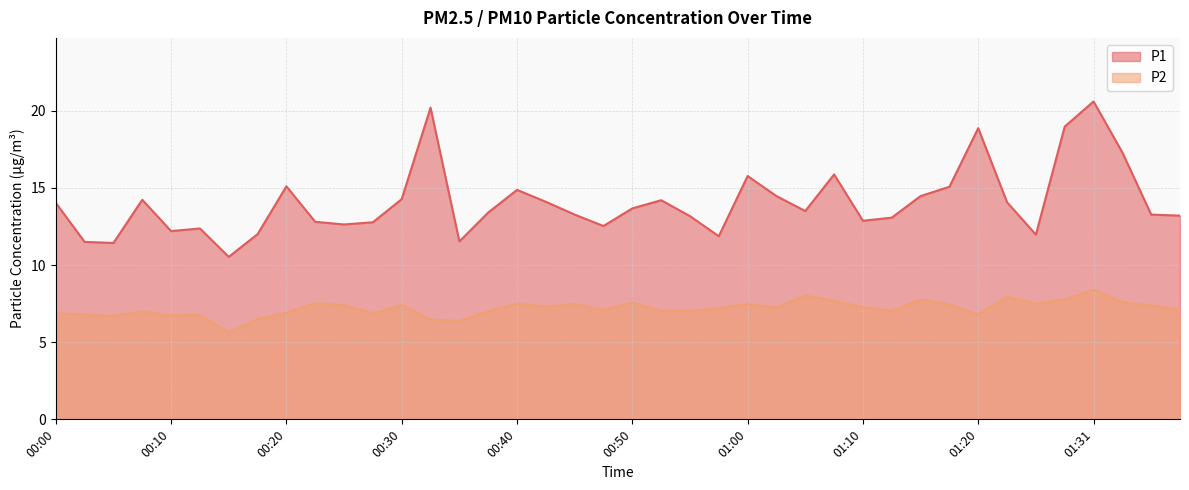

At which category does the chart reach its minimum across all series?

00:15